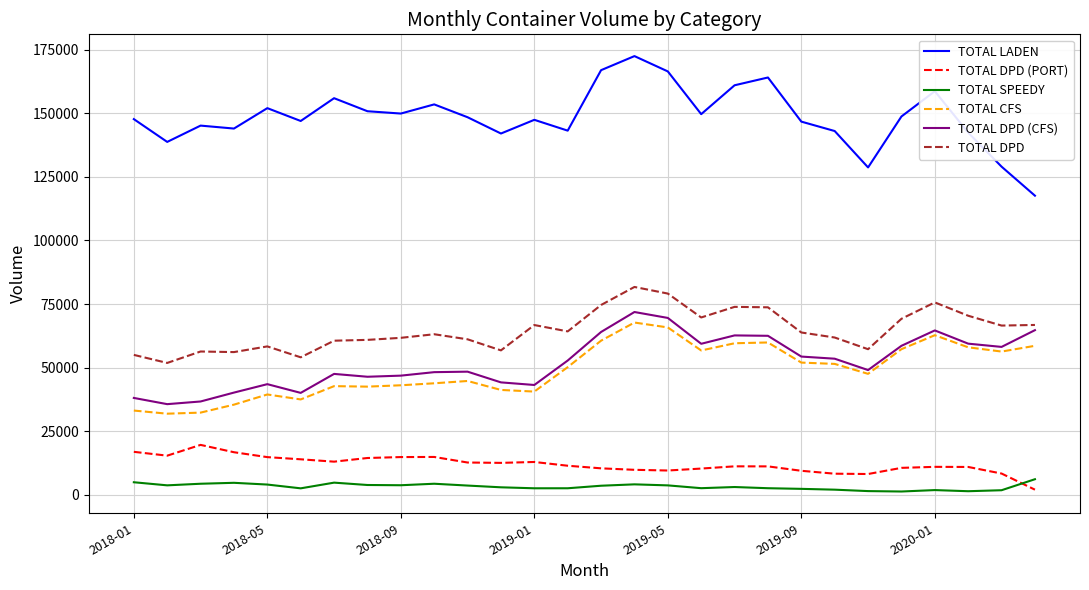

What is the maximum value for TOTAL DPD (PORT)?

19646